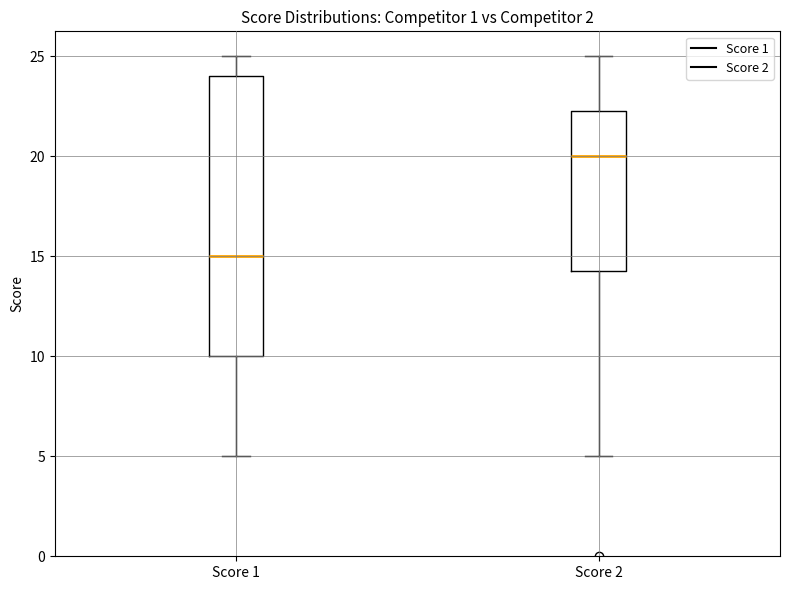

Which box is the tallest, from its lower edge to its upper edge?

Score 1